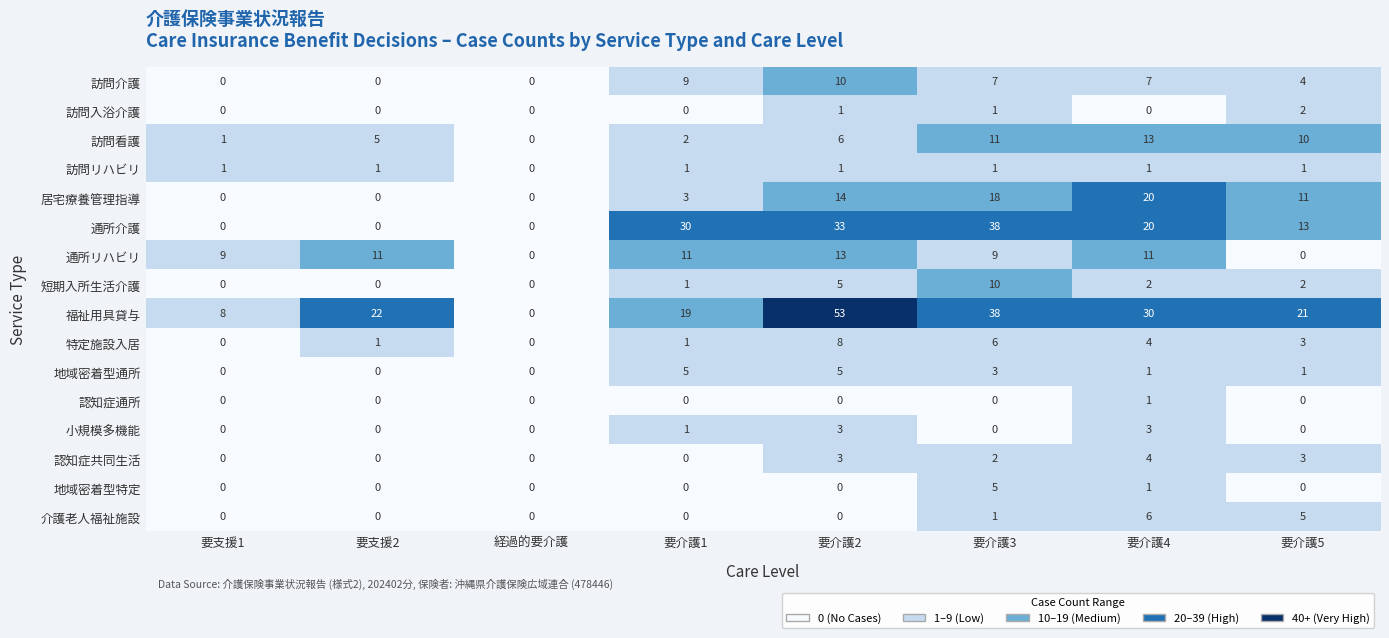

What is the sum of all 訪問リハビリ values?

7